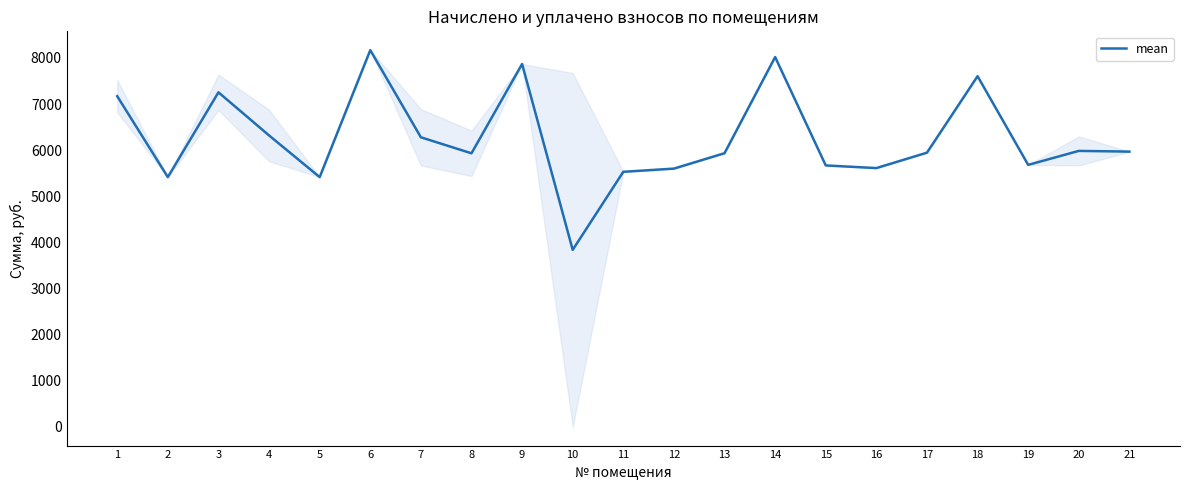

Approximately how many times larger is the value at 1 compared to 19?

1.3